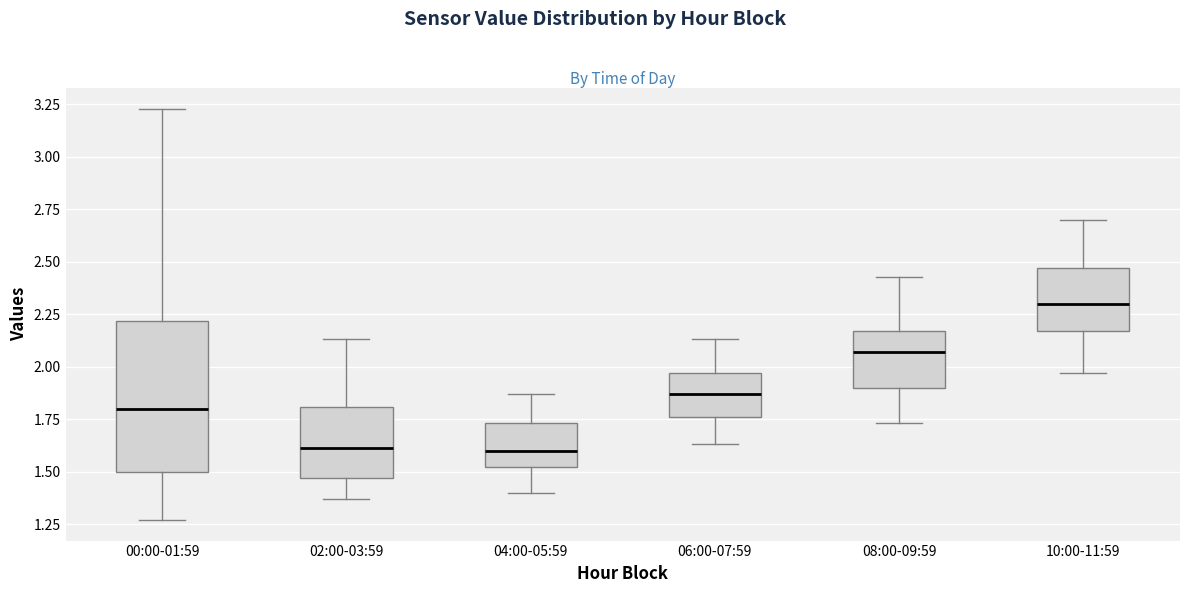

Reading left to right, transcribe this box plot: for each box, give where its median line is, the range the box spans, and where its two whiskers end, as read against the y-axis. The values are not printed on the chart, so give them approximately, as read against the axis.

00:00-01:59: median 1.80, box 1.50 to 2.20, whiskers 1.25 to 3.25
02:00-03:59: median 1.60, box 1.45 to 1.80, whiskers 1.35 to 2.15
04:00-05:59: median 1.60, box 1.50 to 1.75, whiskers 1.40 to 1.85
06:00-07:59: median 1.85, box 1.75 to 1.95, whiskers 1.65 to 2.15
08:00-09:59: median 2.05, box 1.90 to 2.15, whiskers 1.75 to 2.45
10:00-11:59: median 2.30, box 2.15 to 2.45, whiskers 1.95 to 2.70